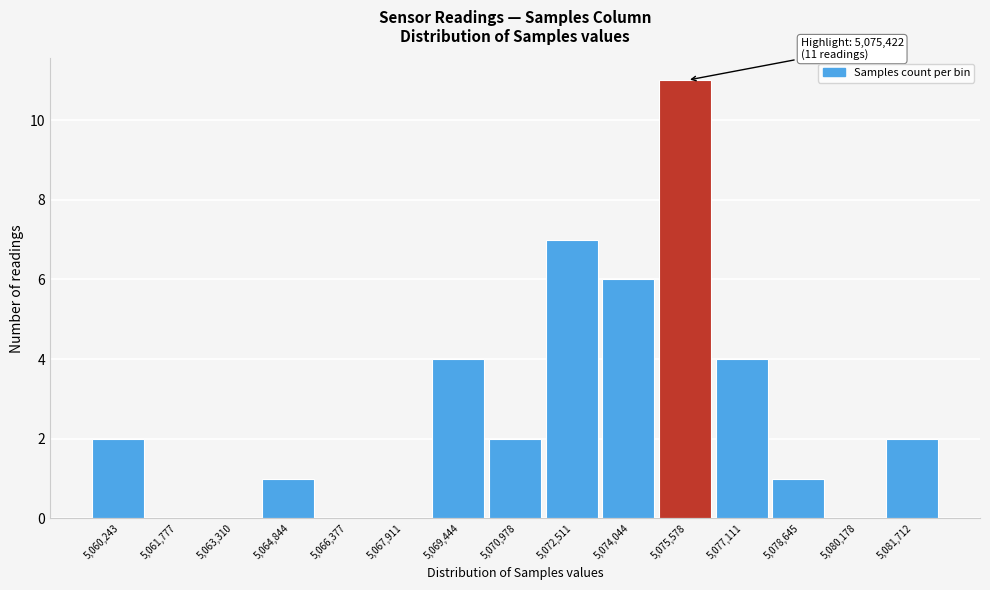

Which range on the x-axis has the tallest bar?

5074800 to 5076400